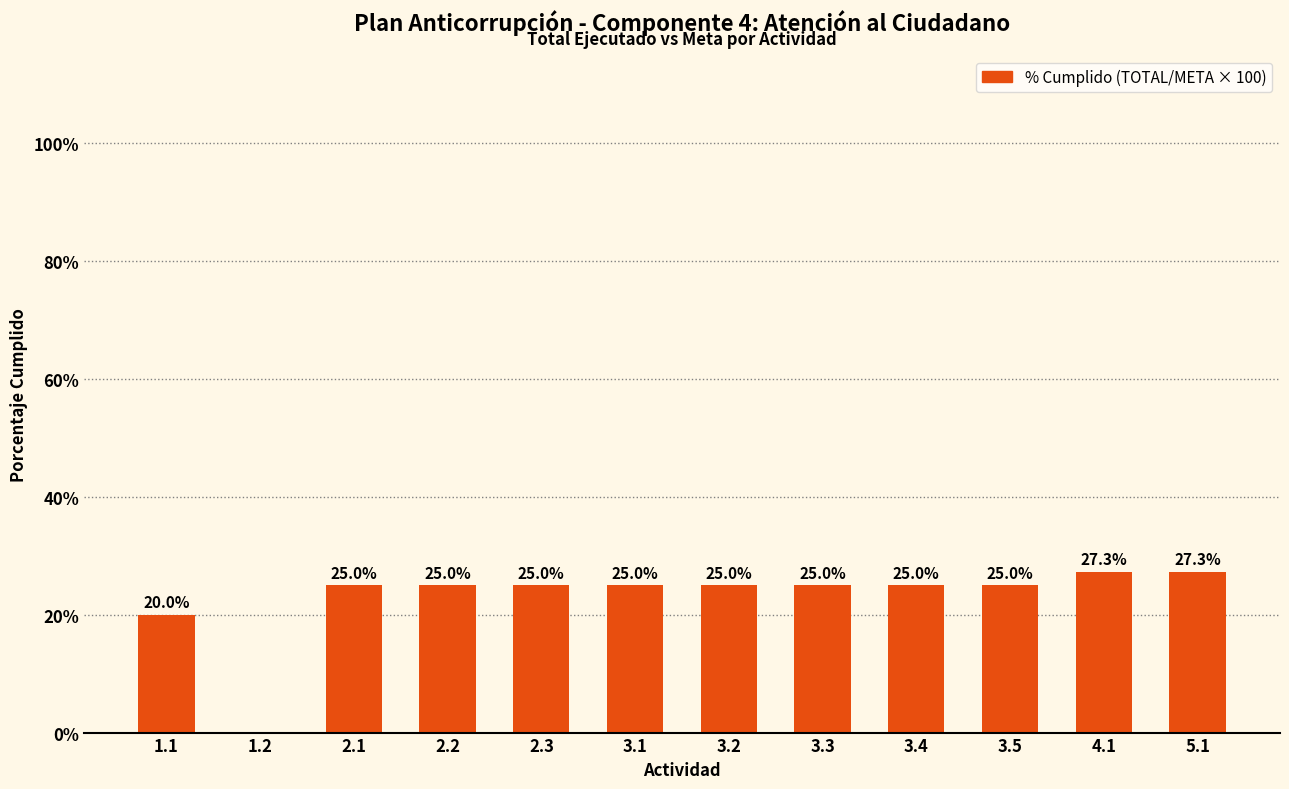

Reading left to right, transcribe all the data shown in this chart.

20.0	0.0	25.0	25.0	25.0	25.0	25.0	25.0	25.0	25.0	27.3	27.3